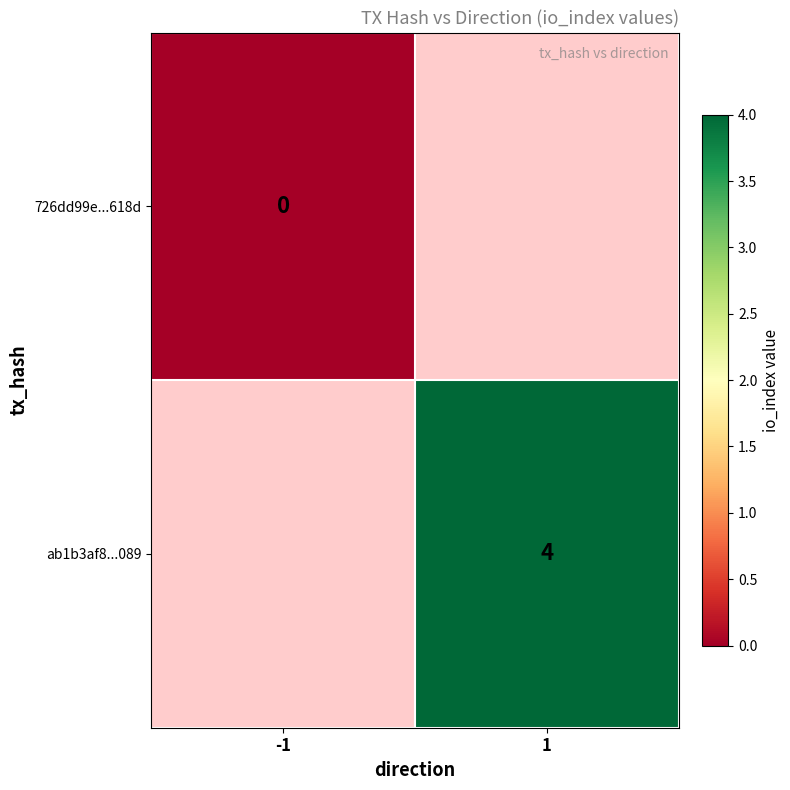

The 726dd99e...618d series shows 0.0 at -1. True or false?

True